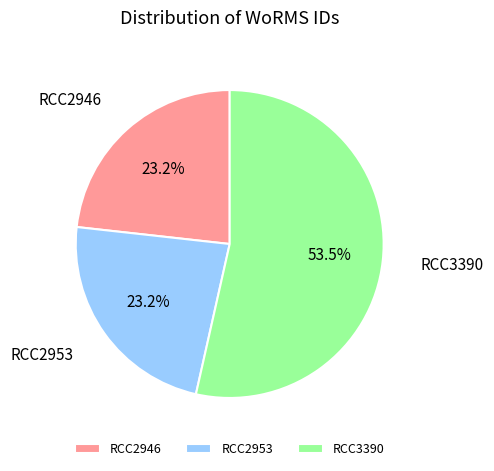

Is RCC3390 the majority of the pie?

Yes